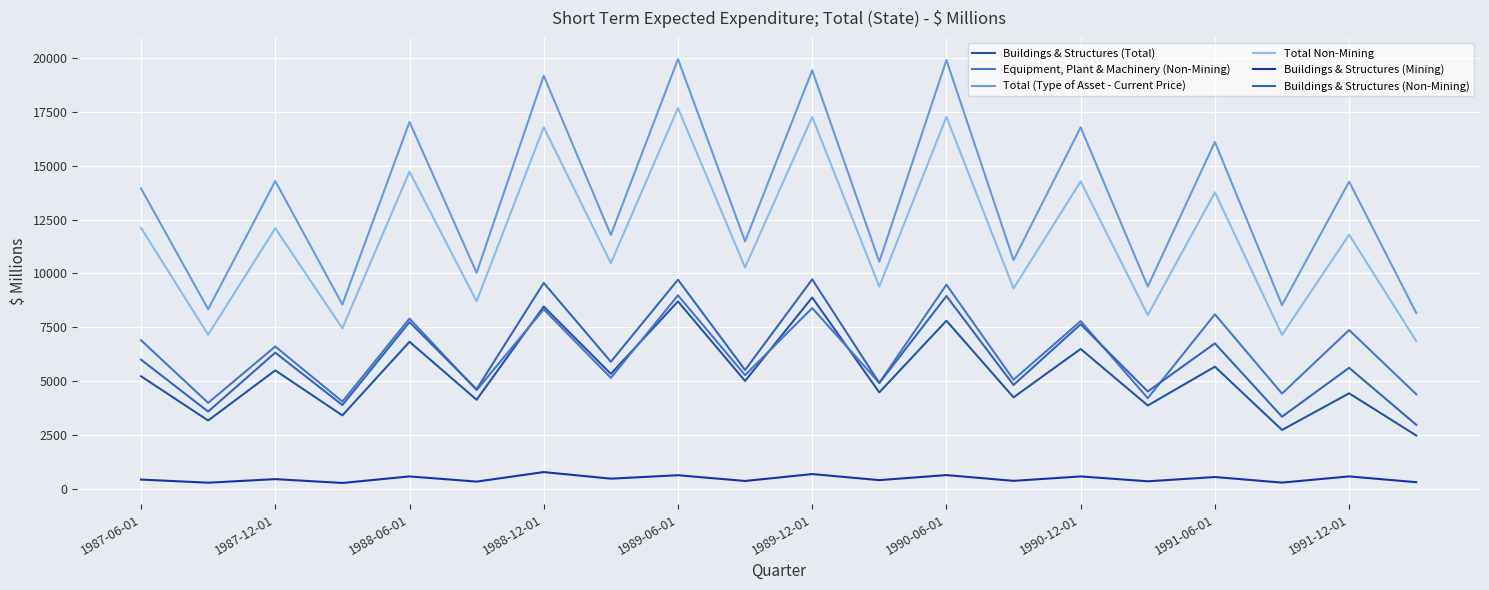

Reading left to right, what are all the values shown in this chart?

Buildings & Structures (Total): 5222	3167	5496	3404	6825	4131	8463	5335	8700	5005	8884	4474	7803	4243	6492	3864	5667	2727	4430	2469
Equipment, Plant & Machinery (Non-Mining): 6895	3987	6605	4047	7904	4578	8331	5149	8984	5275	8392	4917	9478	5062	7786	4204	8102	4417	7371	4388
Total (Type of Asset - Current Price): 13948	8337	14293	8560	17044	10029	19191	11786	19963	11495	19439	10543	19916	10623	16792	9392	16110	8528	14265	8163
Total Non-Mining: 12117	7154	12101	7451	14729	8708	16795	10483	17684	10280	17275	9390	17281	9304	14278	8068	13769	7144	11801	6856
Buildings & Structures (Mining): 422	276	442	264	568	327	769	464	623	356	677	395	630	362	567	341	540	280	568	299
Buildings & Structures (Non-Mining): 5994	3581	6320	3885	7741	4620	9561	5896	9711	5512	9726	4907	8951	4819	7638	4517	6752	3344	5616	2967